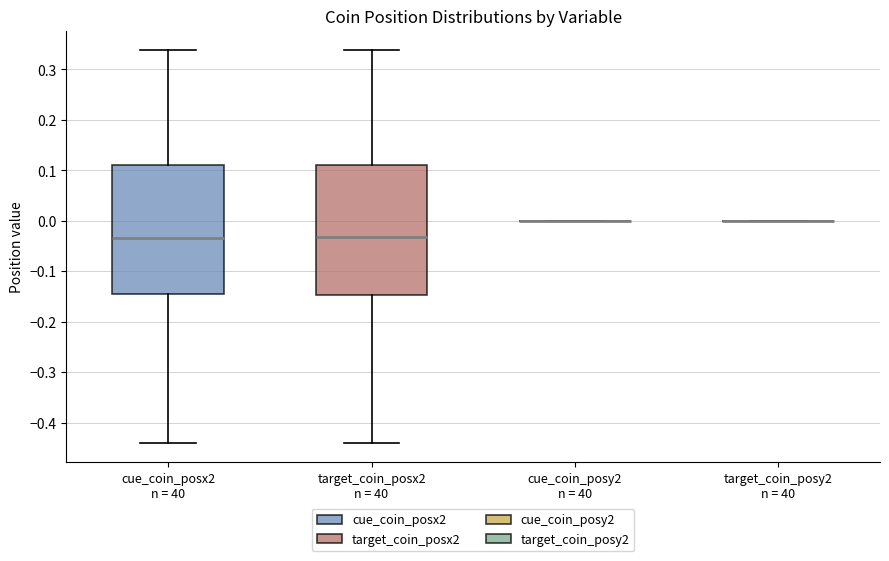

Reading left to right, read every box against the y-axis: the position of its median line, the range the box covers, and the ends of its whiskers. The values are not printed on the chart, so give them approximately, as read against the axis.

cue_coin_posx2 n = 40: median -0.03, box -0.15 to 0.11, whiskers -0.44 to 0.34
target_coin_posx2 n = 40: median -0.03, box -0.15 to 0.11, whiskers -0.44 to 0.34
cue_coin_posy2 n = 40: box collapsed to a line at 0.00, whiskers 0.00 to 0.00
target_coin_posy2 n = 40: box collapsed to a line at 0.00, whiskers 0.00 to 0.00